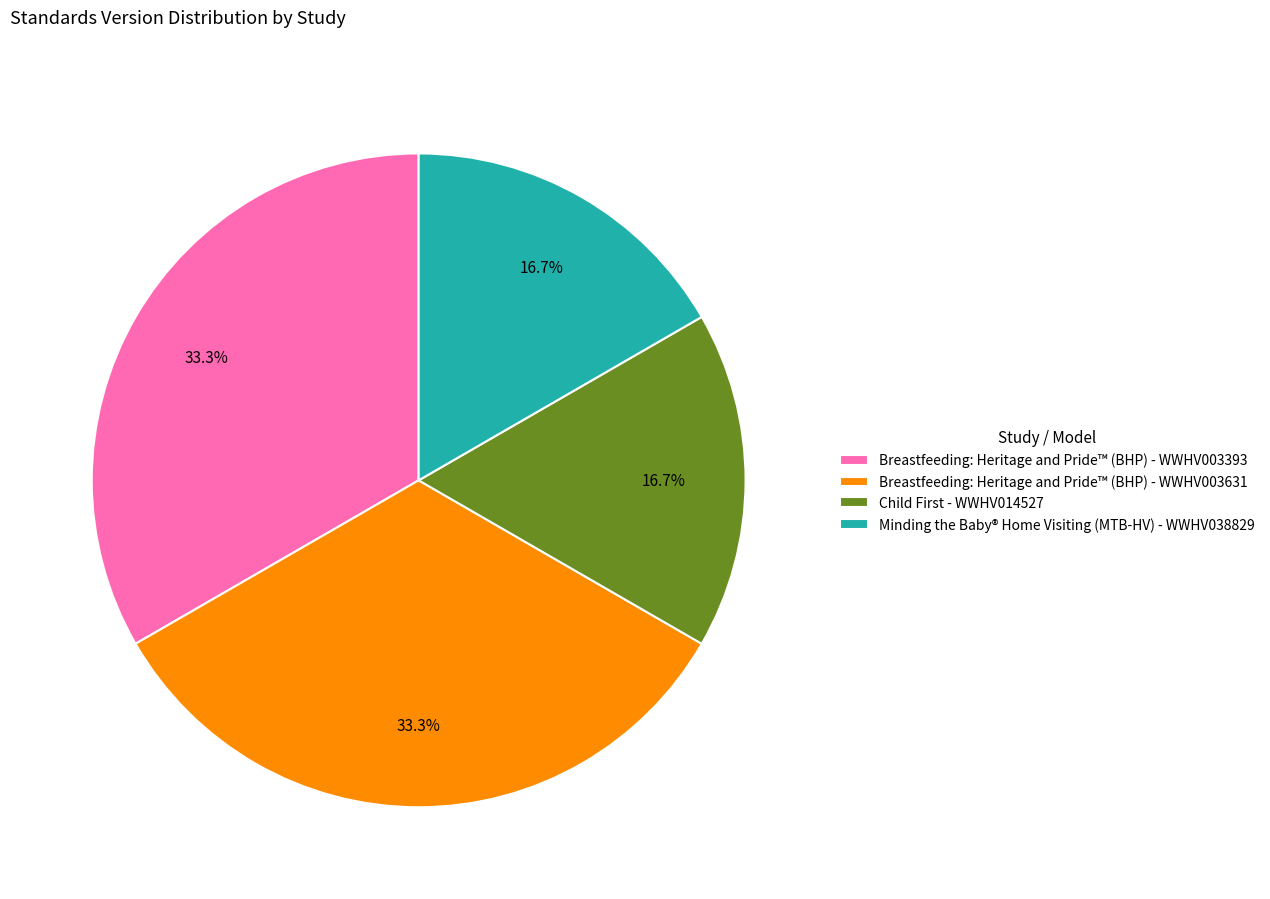

To the nearest percent, what percentage of the pie is Breastfeeding: Heritage and Pride™ (BHP) - WWHV003393?

33%